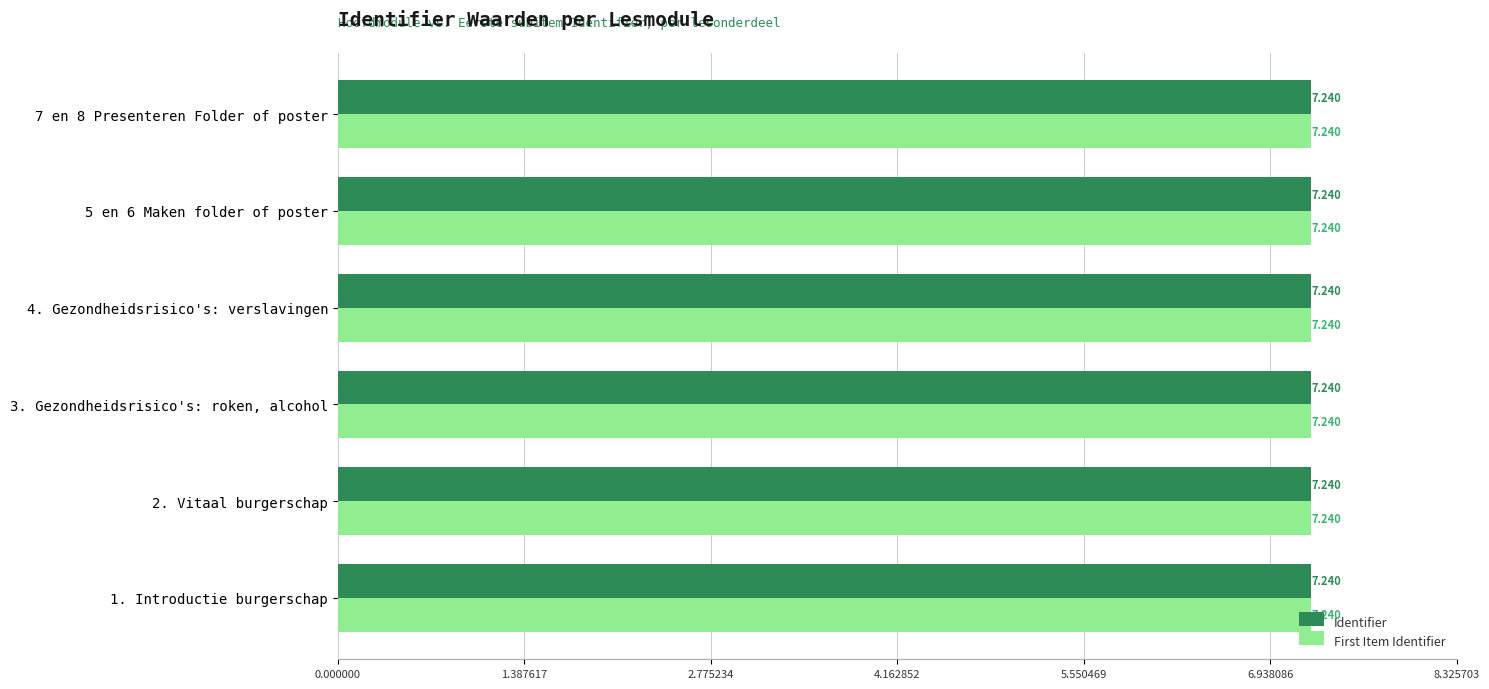

What are all the series names shown in the legend?

Identifier, First Item Identifier